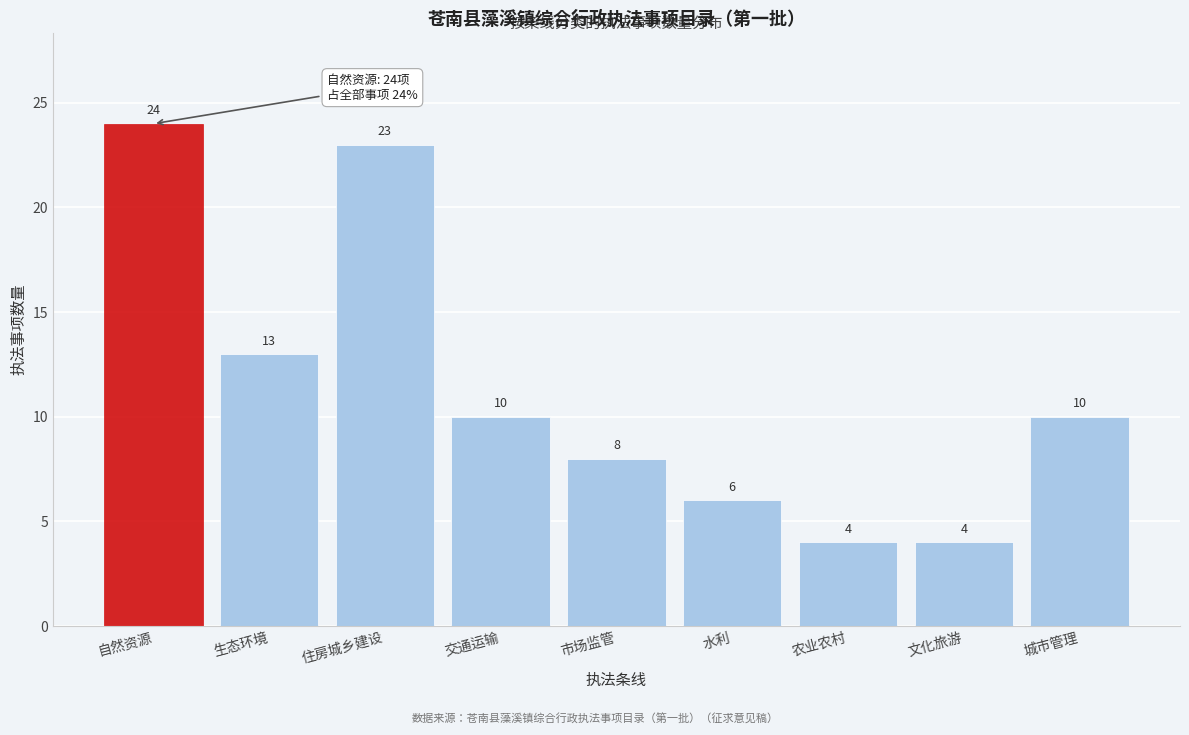

Reading left to right, extract all data points from this chart.

自然资源=24	生态环境=13	住房城乡建设=23	交通运输=10	市场监管=8	水利=6	农业农村=4	文化旅游=4	城市管理=10